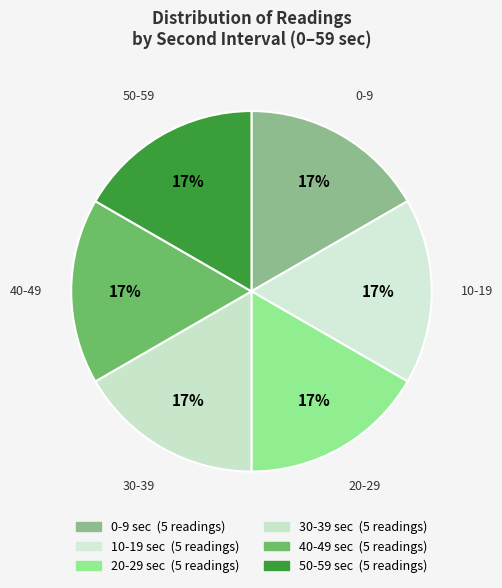

Count the number of slices in the pie.

6